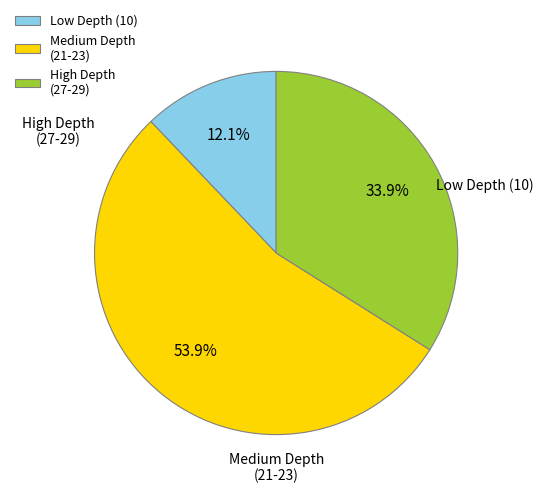

Is there a majority slice in this chart?

Yes